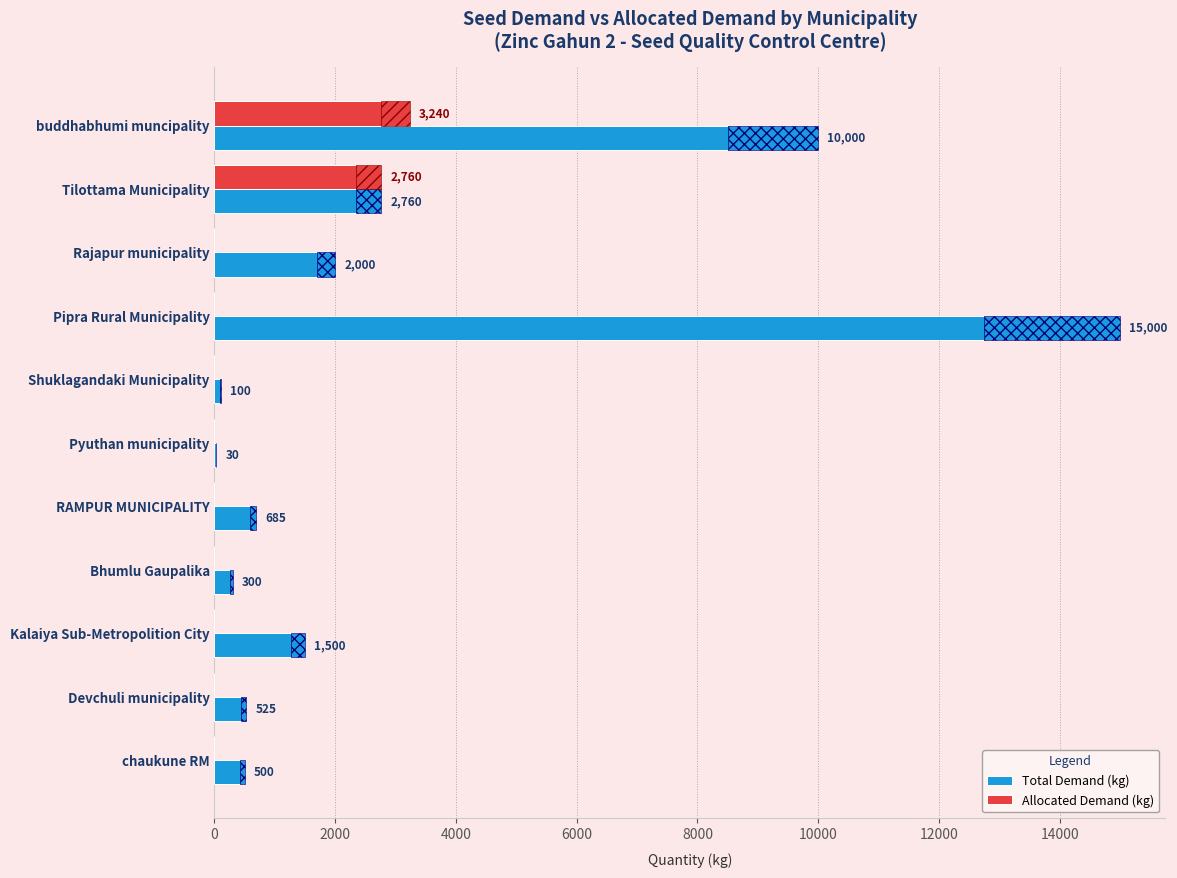

How many distinct data groups are displayed?

2